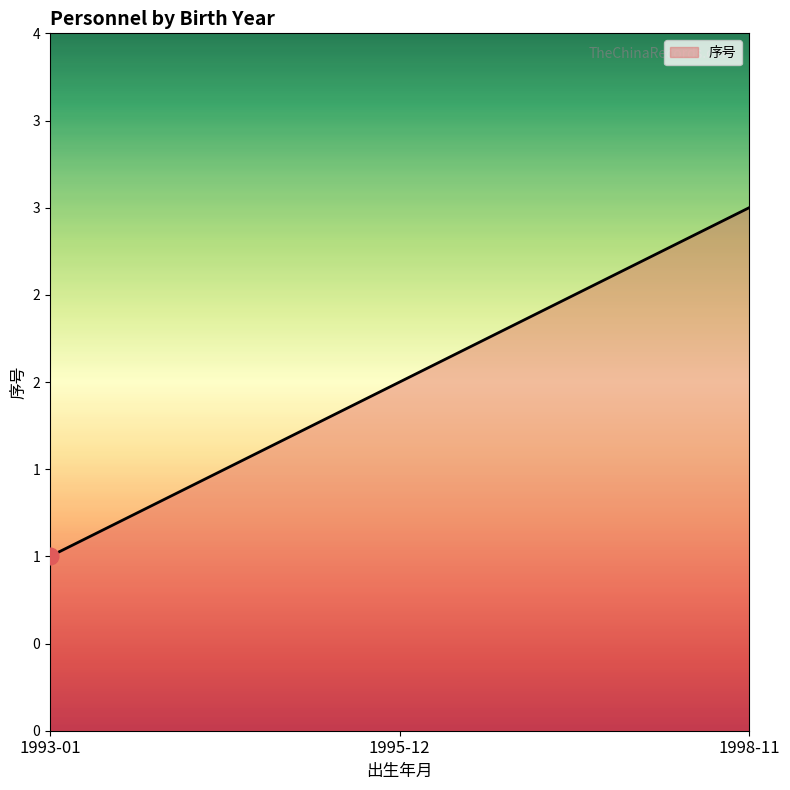

Is this an area chart (filled region under the line)?

Yes